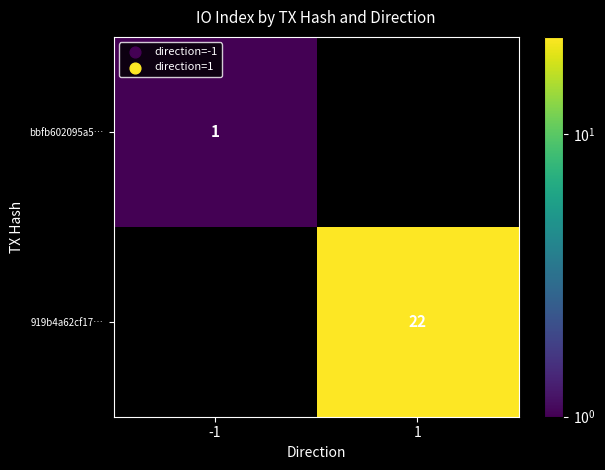

The 919b4a62cf17… series shows 9 at 1. True or false?

False